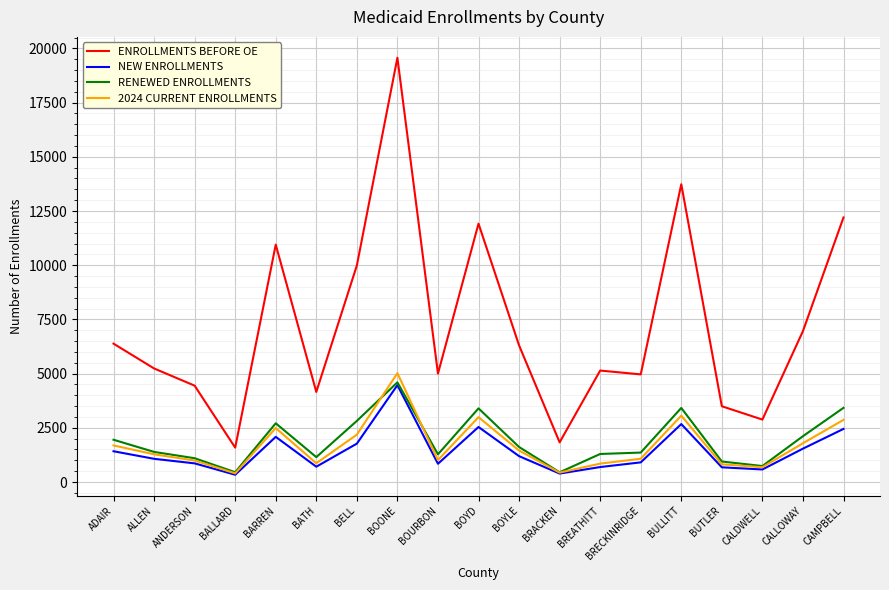

What is the sum of the ENROLLMENTS BEFORE OE values at ANDERSON and BATH?

8599